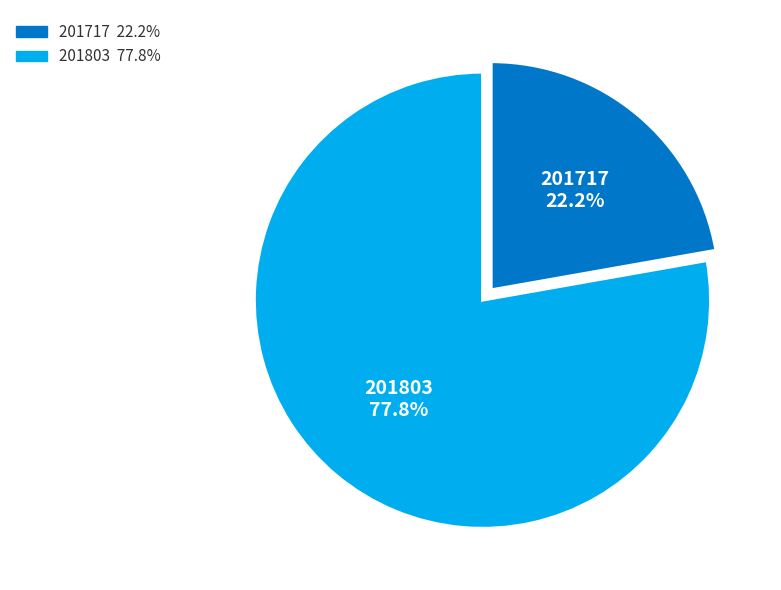

Which slice represents more than half of the pie?

201803